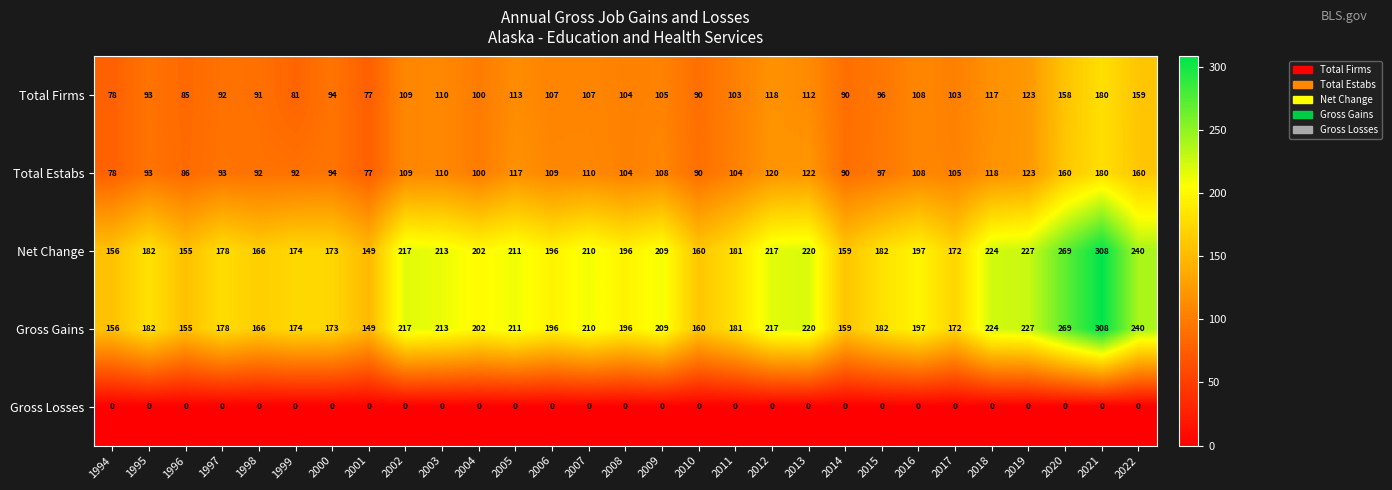

What is the maximum value shown in the chart?

308